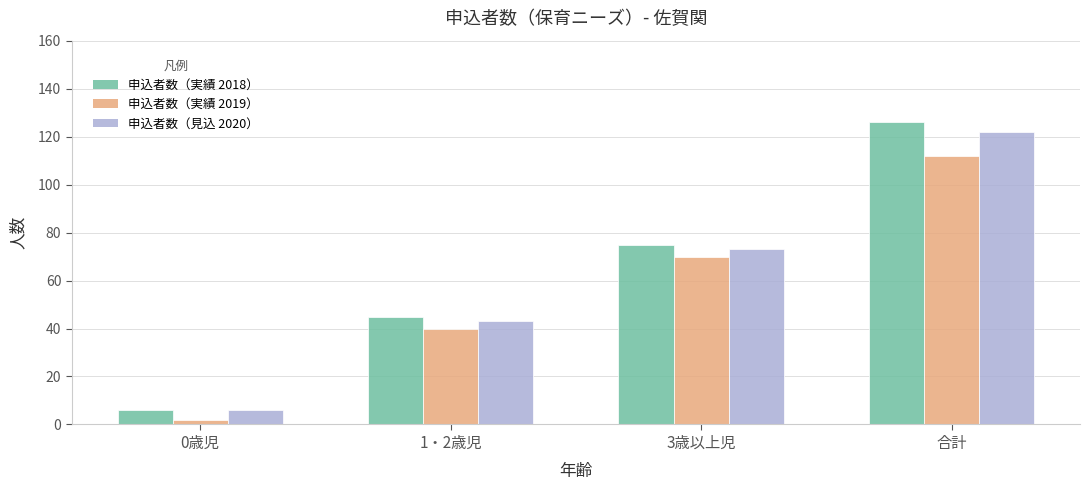

What is the label of the 3rd bar from the right?

1・2歳児